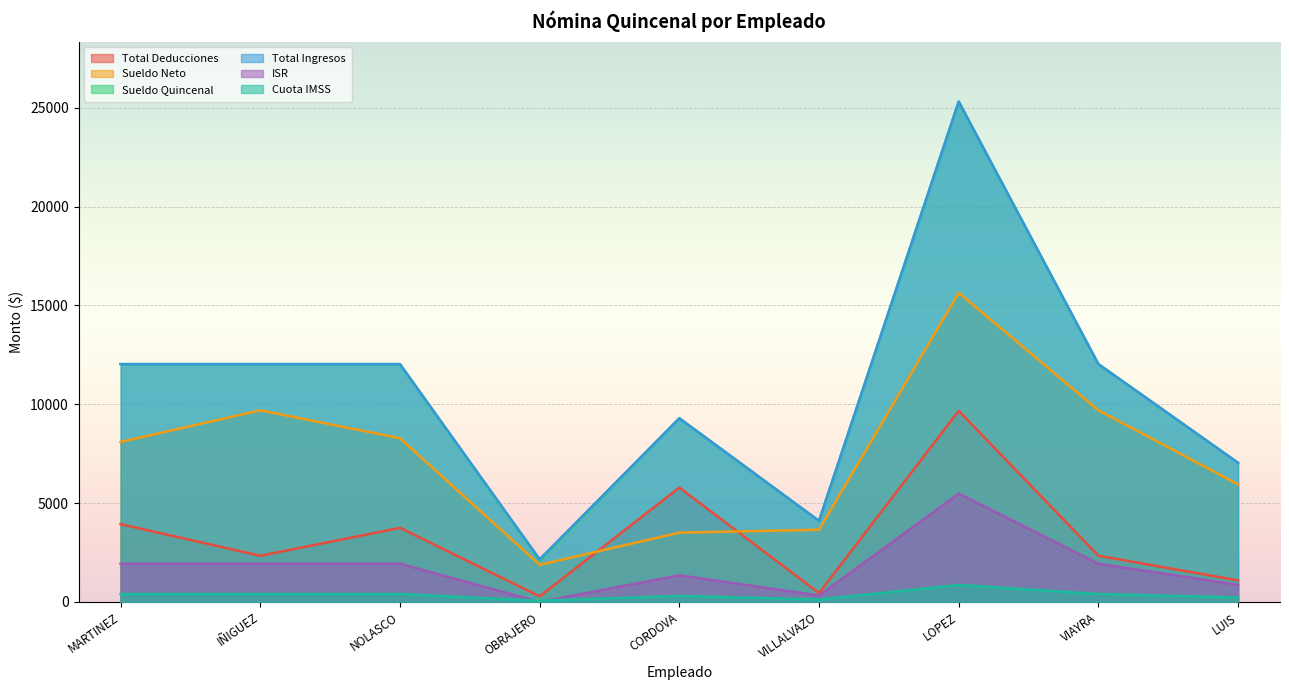

Reading right to left, list all the values displayed in this chart.

Total Deducciones: 1089.2	2335.2	9668.7	448.7	5784.0	283.2	3746.9	2335.2	3935.2
Sueldo Neto: 5945.8	9693.6	15638.6	3650.1	3505.4	1877.2	8281.9	9693.6	8093.6
Sueldo Quincenal: 7035.0	12028.8	25307.2	4098.8	9289.4	2092.9	12028.8	12028.8	12028.8
Total Ingresos: 7035.0	12028.8	25307.2	4098.8	9289.4	2160.4	12028.8	12028.8	12028.8
ISR: 864.5	1932.8	5475.1	324.5	1346.0	0.0	1932.8	1932.8	1932.8
Cuota IMSS: 224.7	402.3	860.2	124.1	305.4	61.0	402.3	402.3	402.3